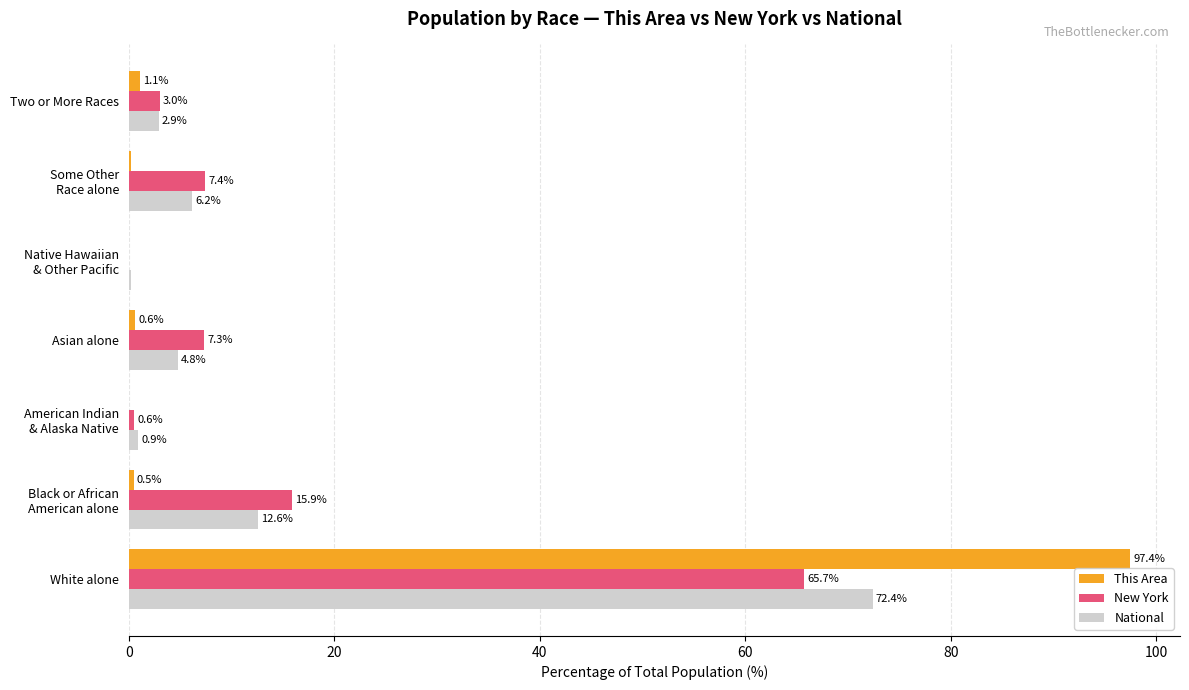

What are all the series names shown in the legend?

This Area, New York, National